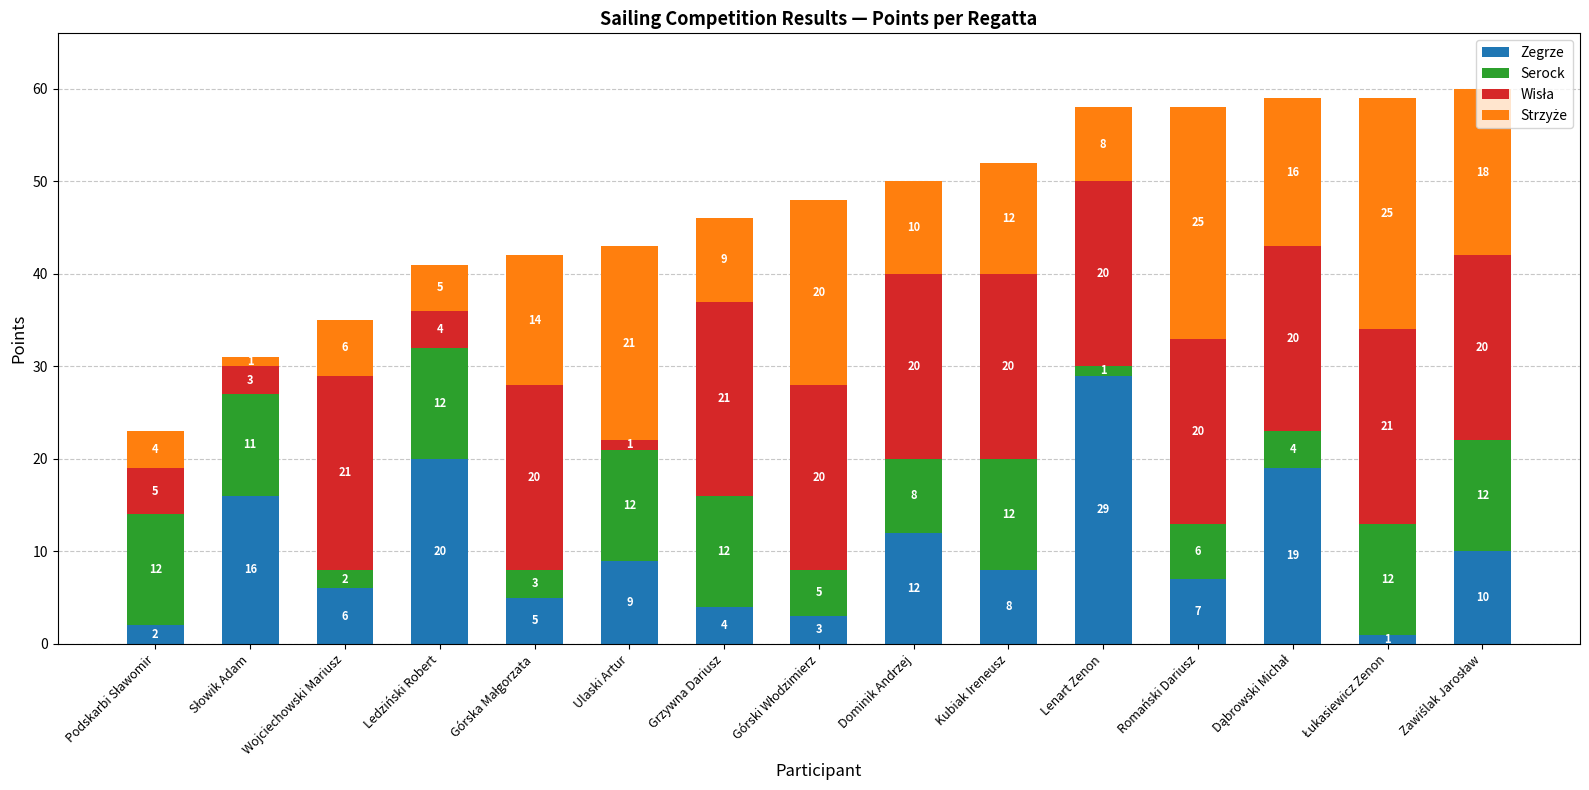

What is the highest value of the Zegrze series?

29